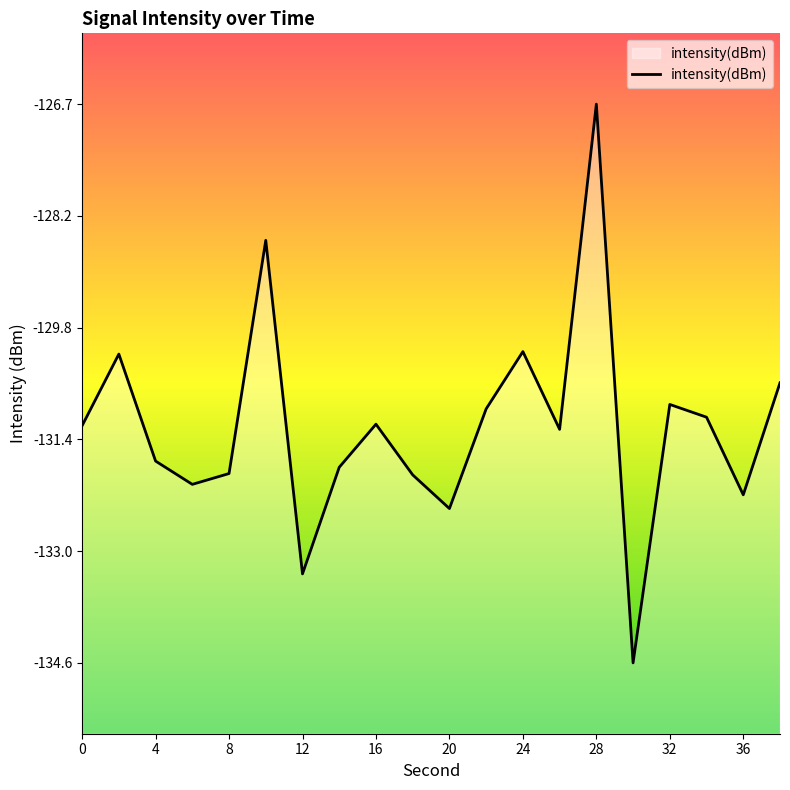

What is the difference between the maximum and minimum values?

7.9